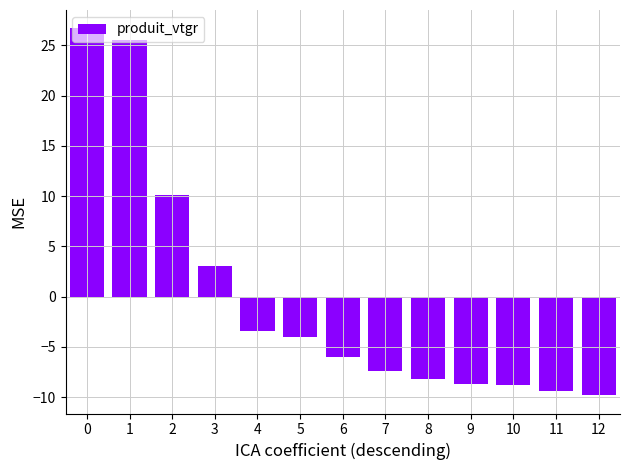

Read the value at 2.

10.1